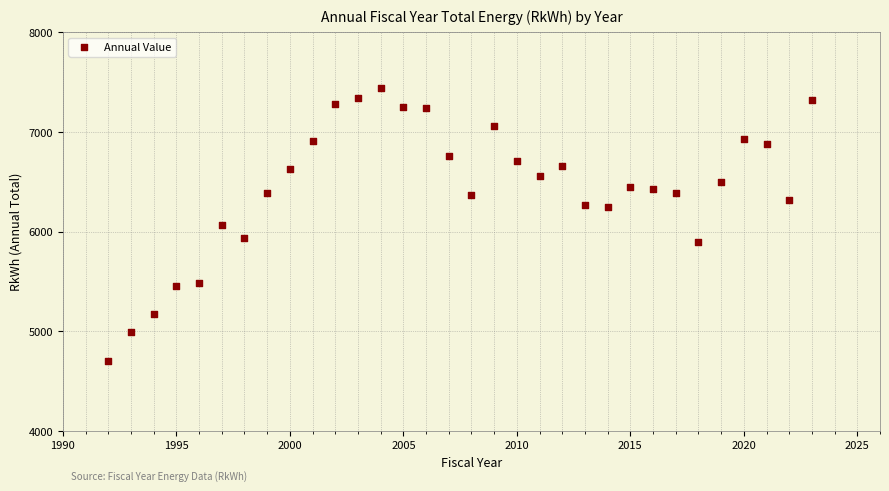

What is the range of Y values (max minus min)?

2740.1